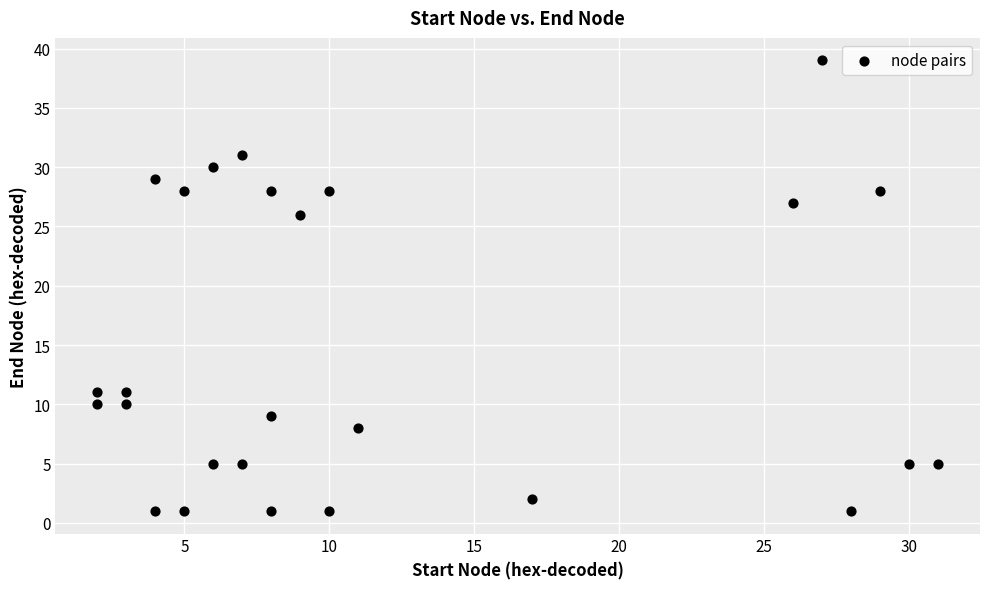

What is the range of X values (max minus min)?

29